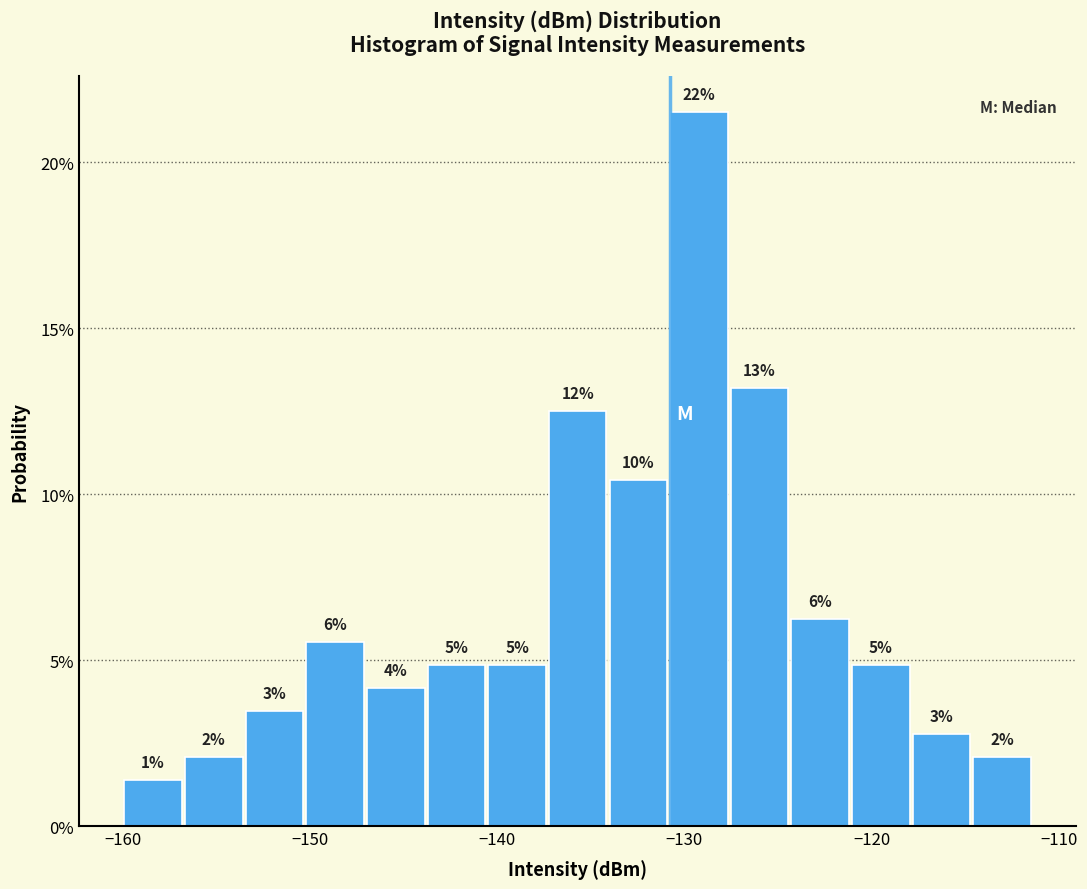

Read against the x-axis, roughly where is the centre of the tallest bar?

-129